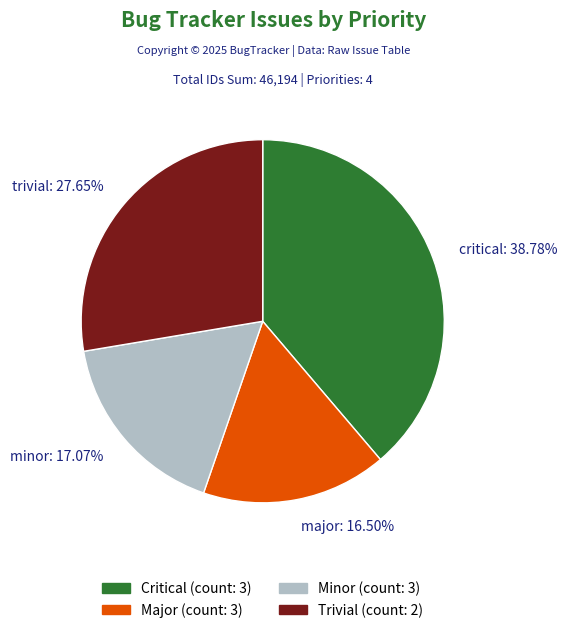

What is the ratio of the value at trivial: 27.65% to the value at critical: 38.78%?

0.7